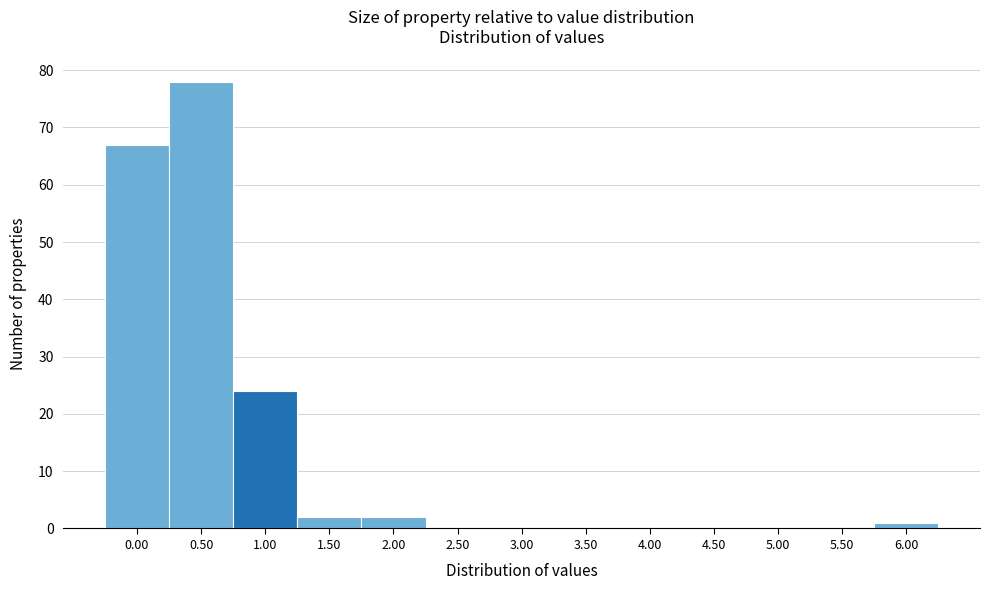

Reading left to right, extract all data points from this chart.

0.00=67	0.50=78	1.00=24	1.50=2	2.00=2	2.50=0	3.00=0	3.50=0	4.00=0	4.50=0	5.00=0	5.50=0	6.00=1